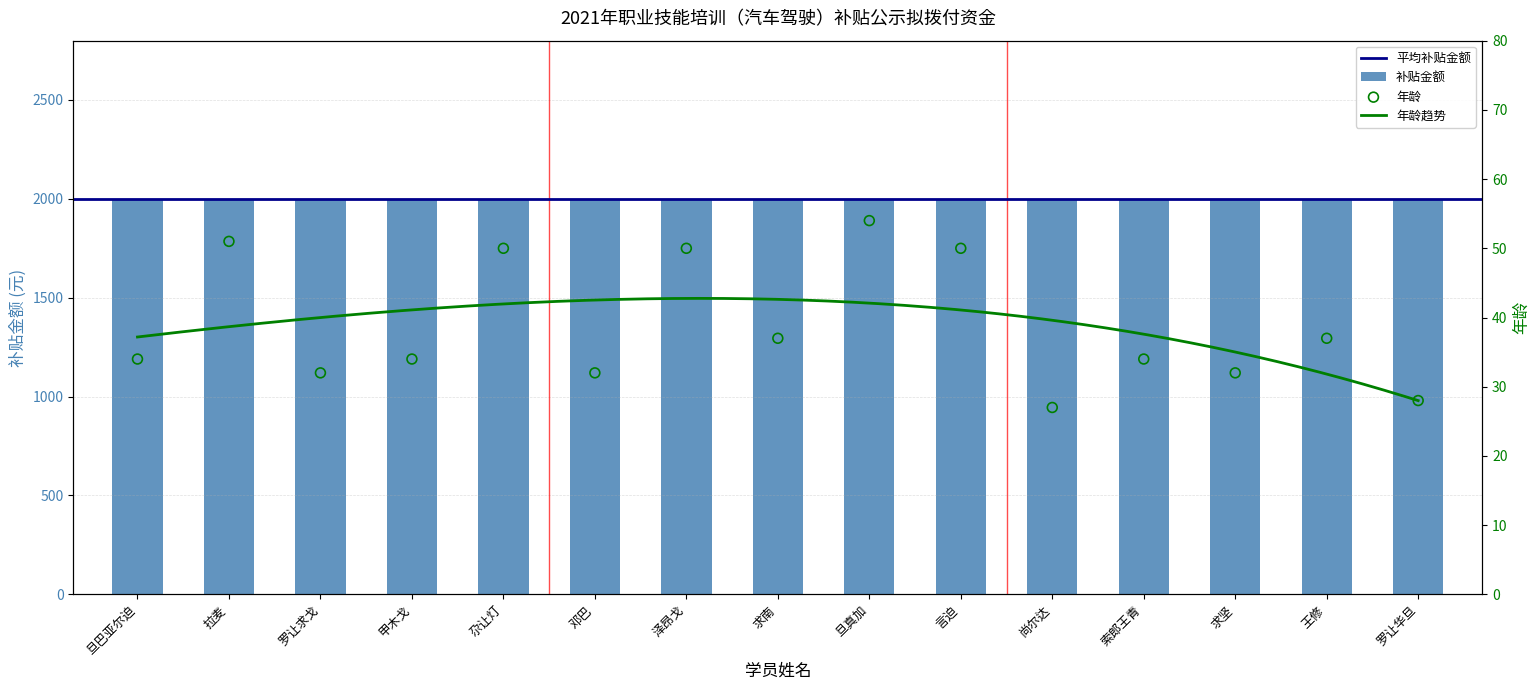

What is the change in value from 求南 to 言迫?

+13